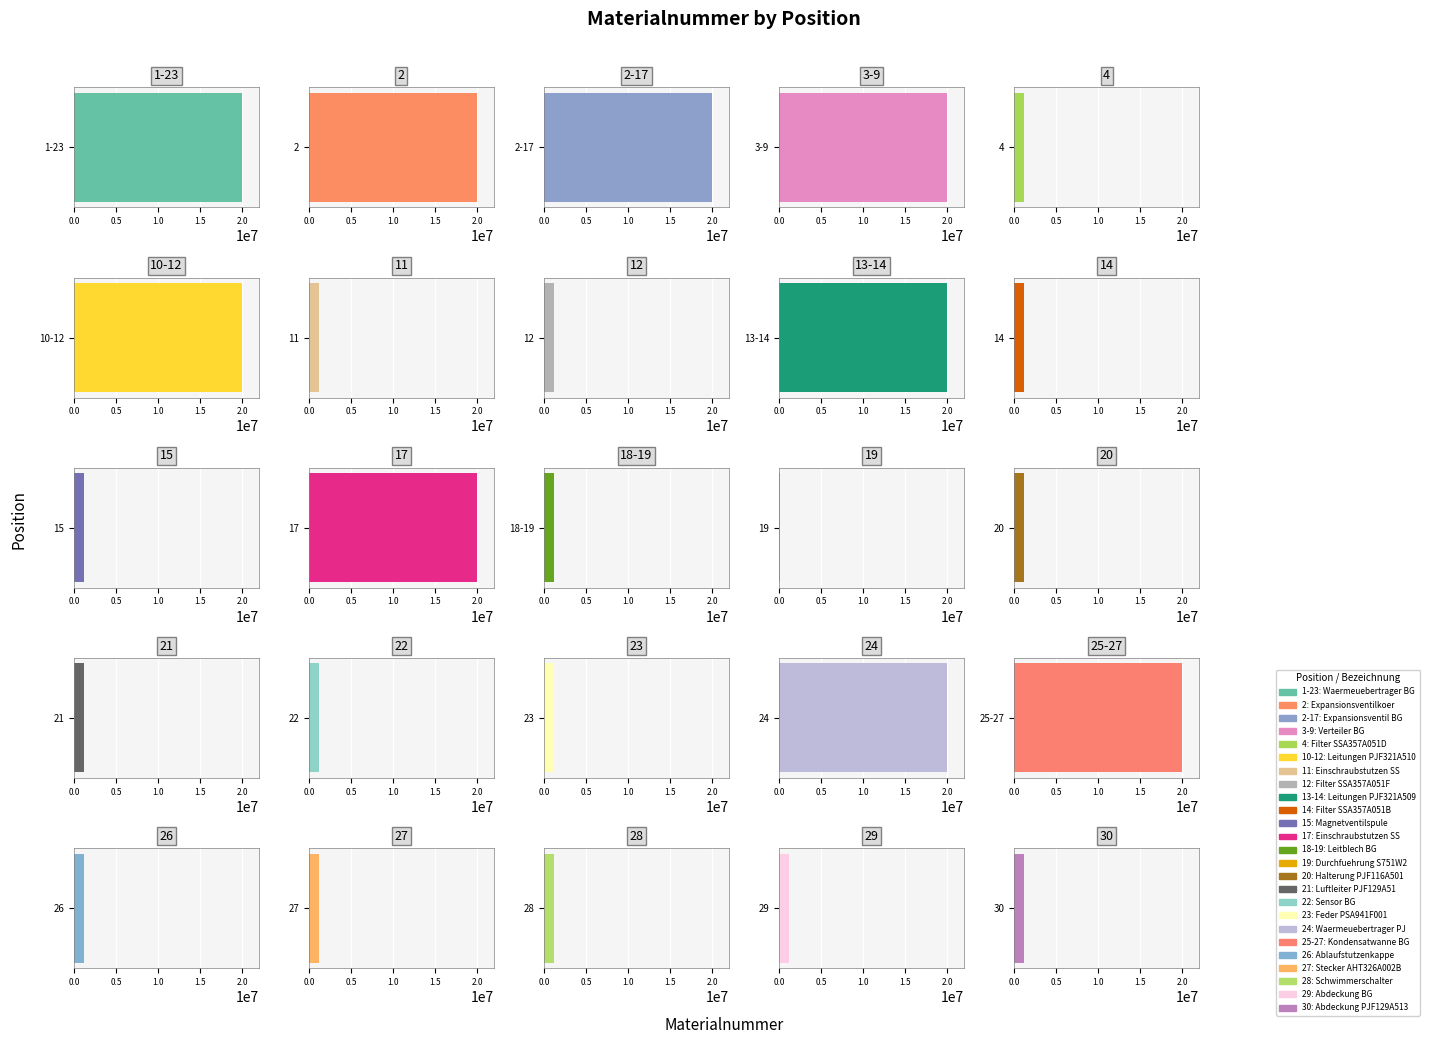

The chart shows a value of 743653 at 15. True or false?

False